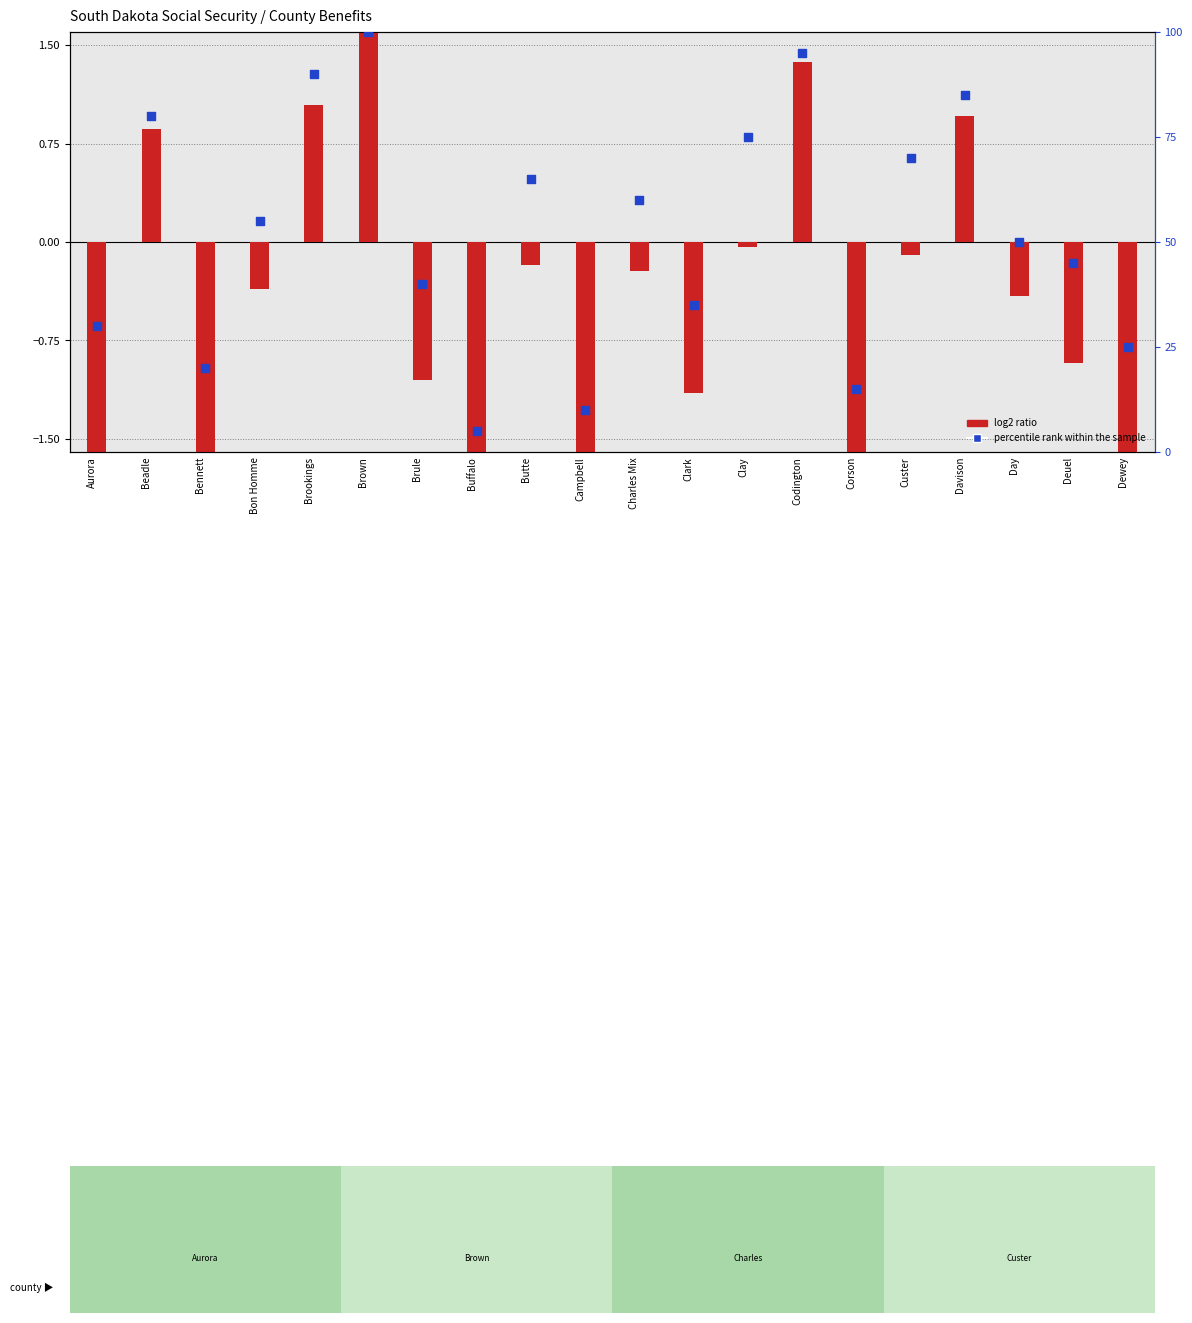

Which series reaches the minimum Y coordinate?

log2 ratio